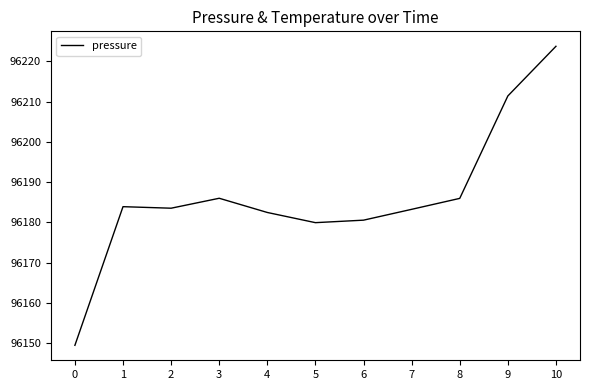

What is the sum of all values?

1058049.9